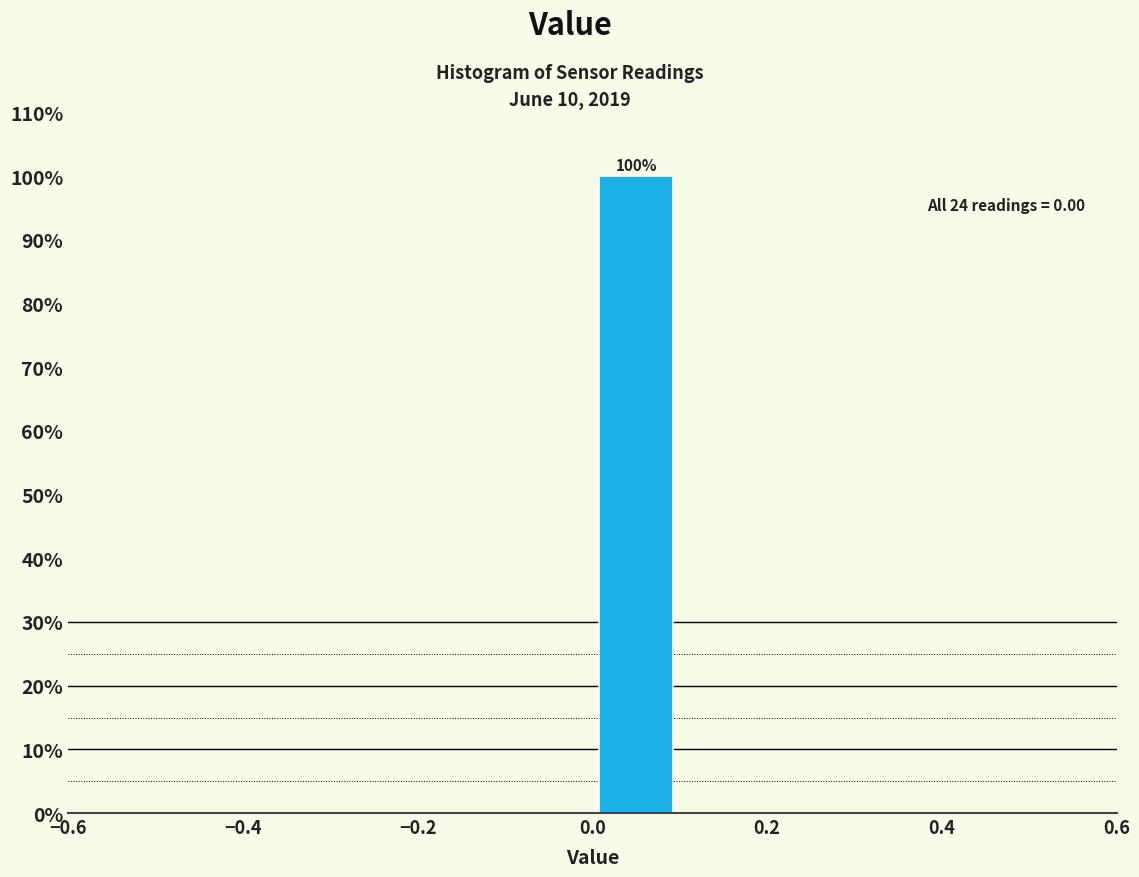

Which range on the x-axis has the tallest bar?

0.0 to 0.1